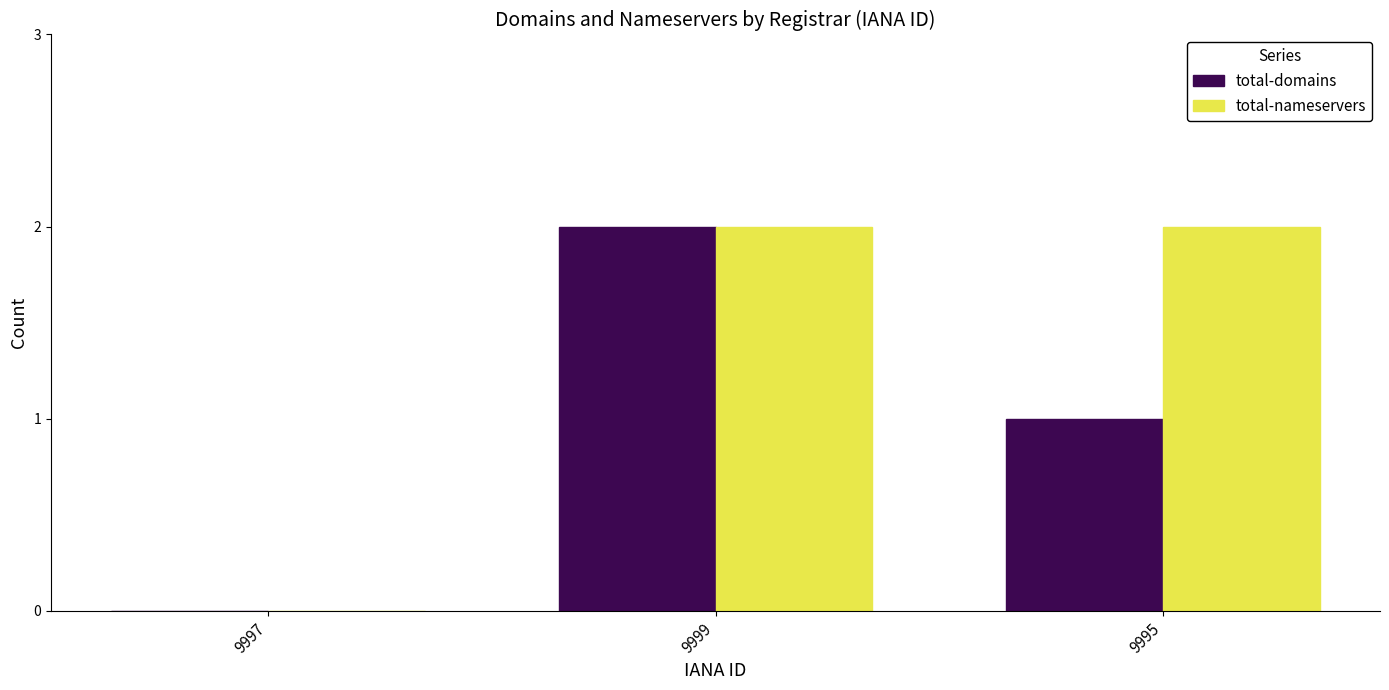

At which label does total-domains reach its peak?

9999